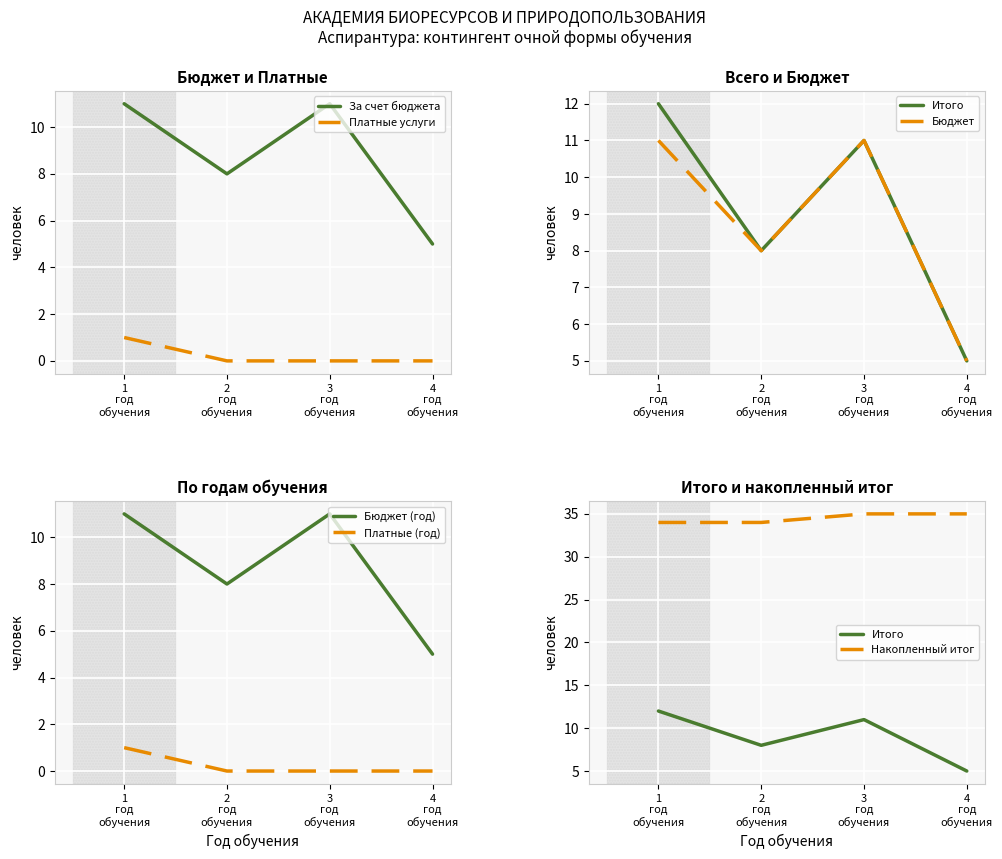

True or false: За счет бюджетных ассигнований has a value of 5 at 4 год обучения.

True